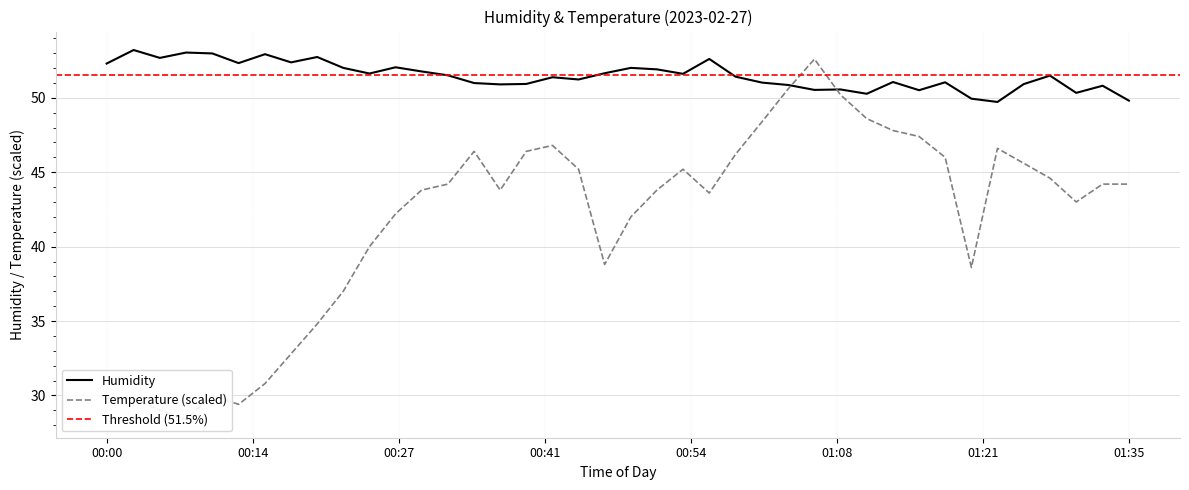

What is the minimum value for Humidity?

49.7